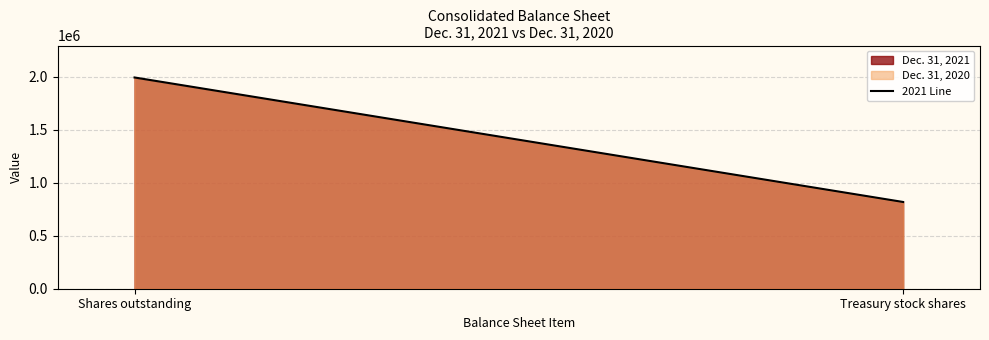

What is the greatest value displayed?

1994177